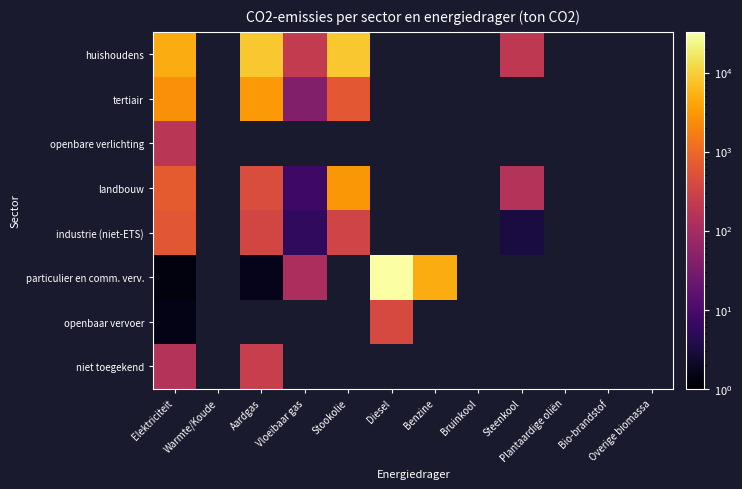

Which category has the highest value across all series?

Diesel